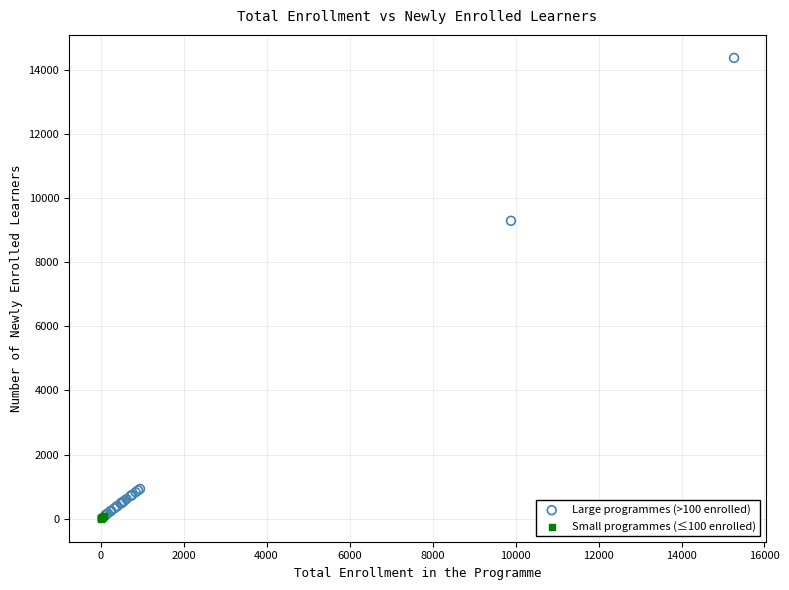

Which series reaches the maximum Y coordinate?

Large programmes (>100 enrolled)